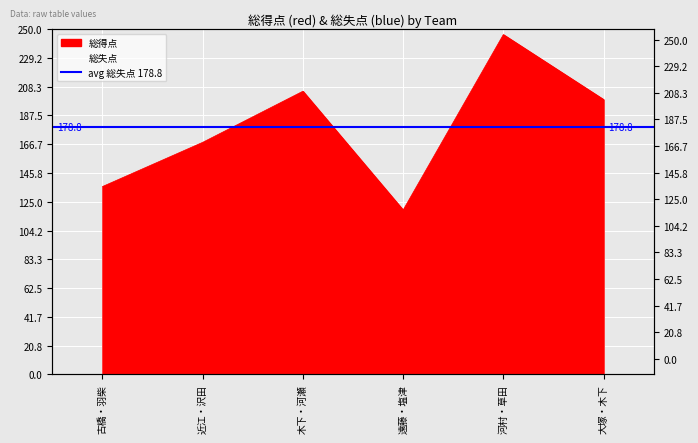

At which category does the chart reach its minimum across all series?

遠藤・塩津